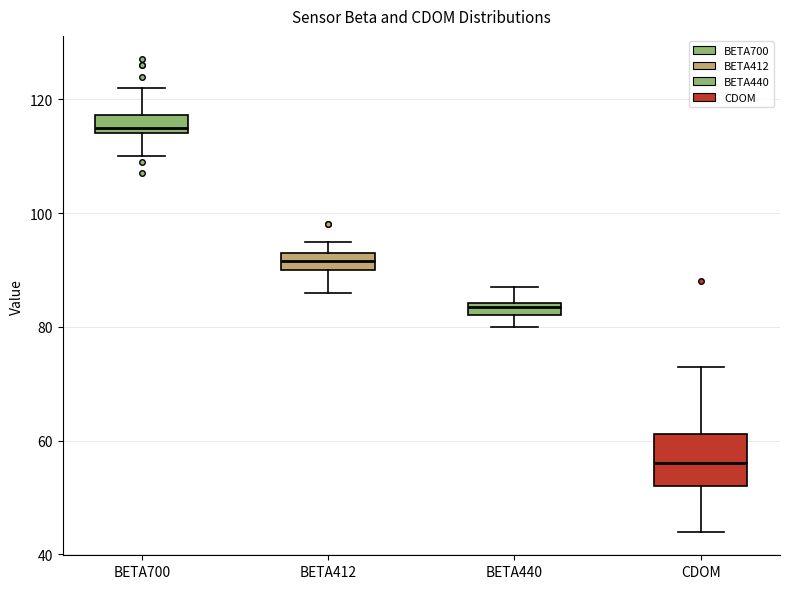

Where is the lower edge of the box for BETA440 on the y-axis? The values are not printed on the chart, so give them approximately, as read against the axis.

82